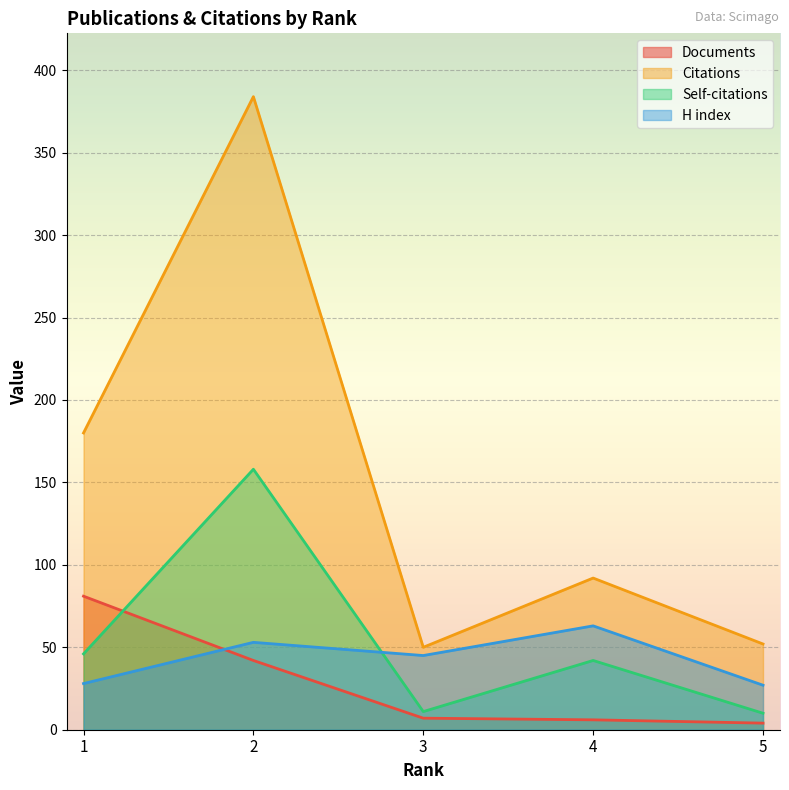

List the labels in order of Citations value, smallest first.

3, 5, 4, 1, 2